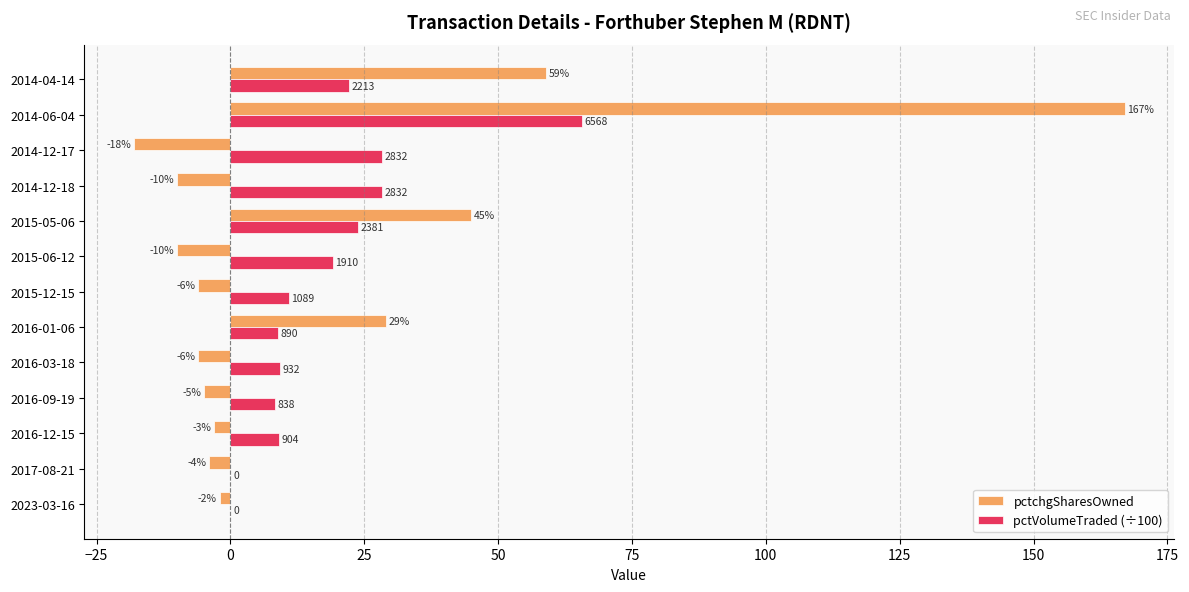

At which label does pctVolumeTraded (÷100) reach its peak?

2014-06-04